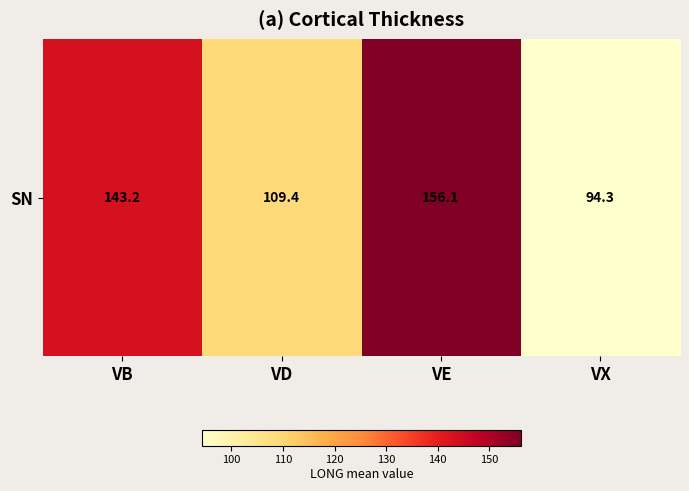

True or false: the data shows 156.1 at VE.

True